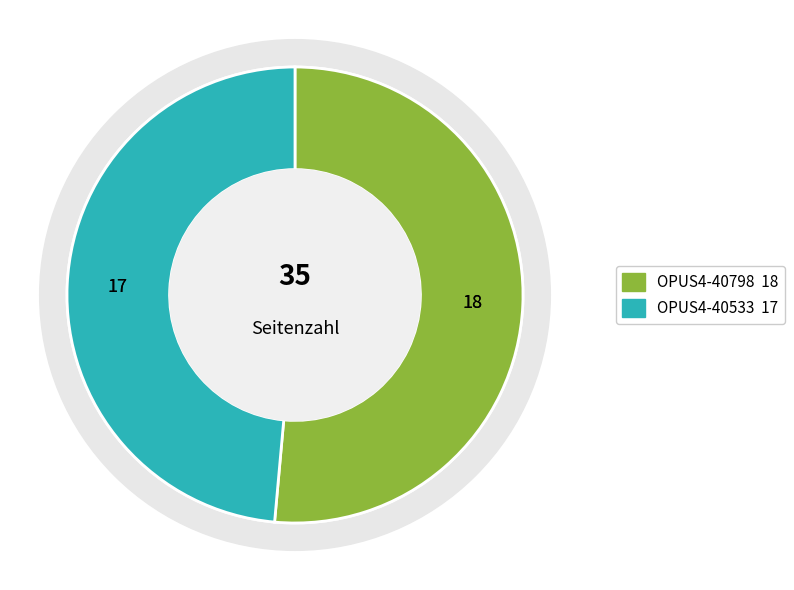

To the nearest percent, what is the difference between the largest and smallest slice percentages?

3%